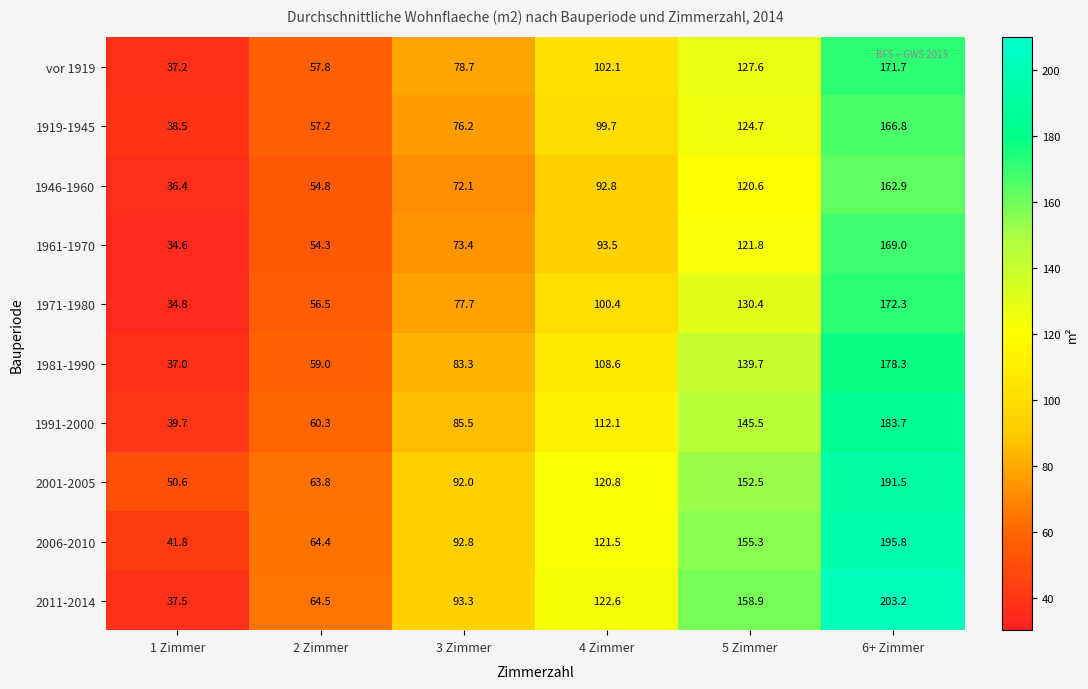

What is the sum of all 1981-1990 values?

605.9